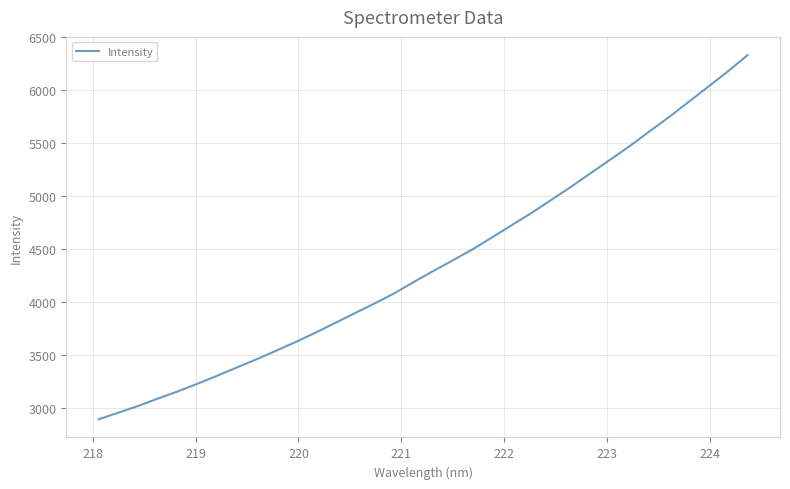

What is the difference between the maximum and minimum values?

3438.1